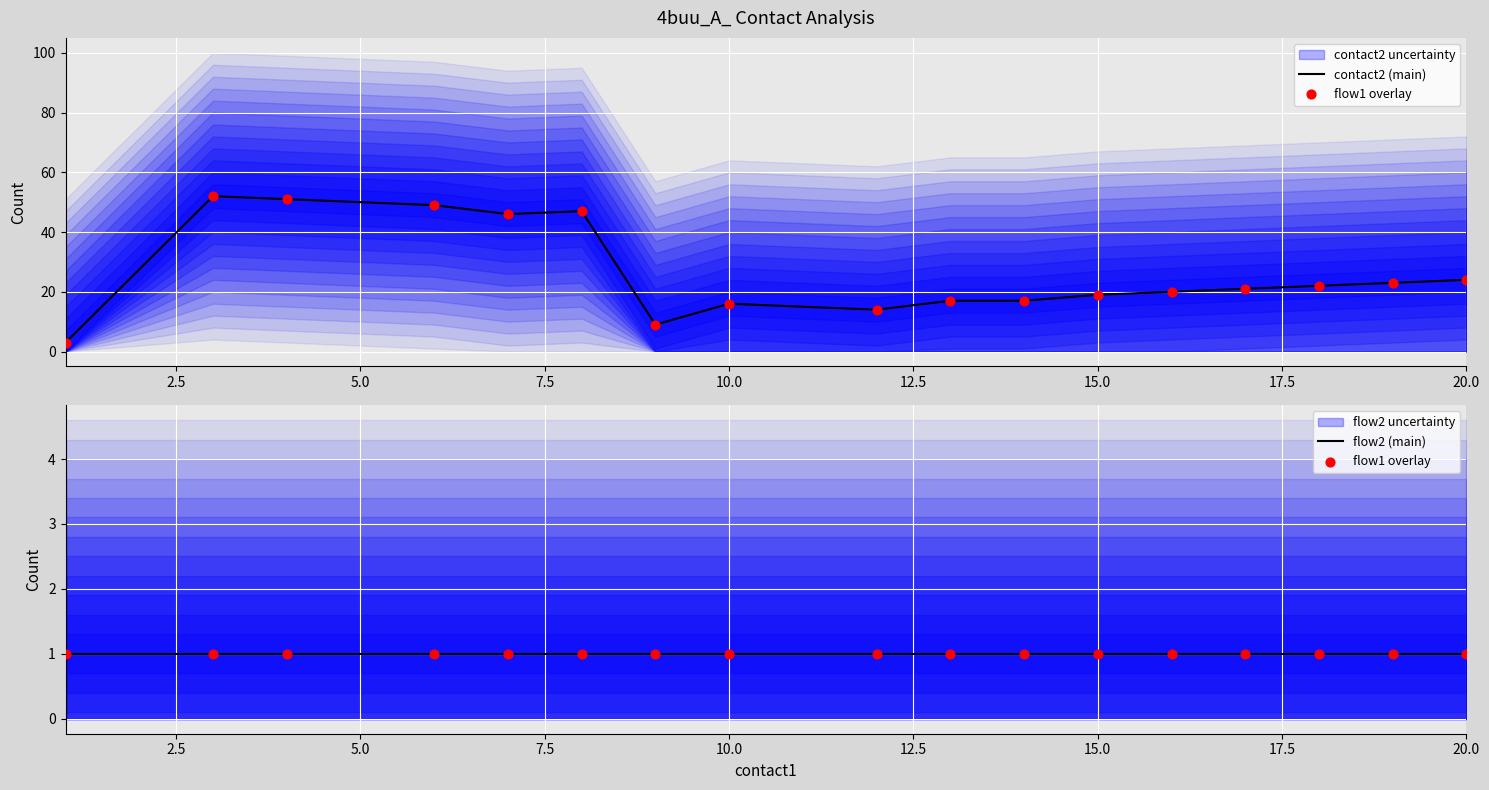

What is the total value across all series at 10.0?

48